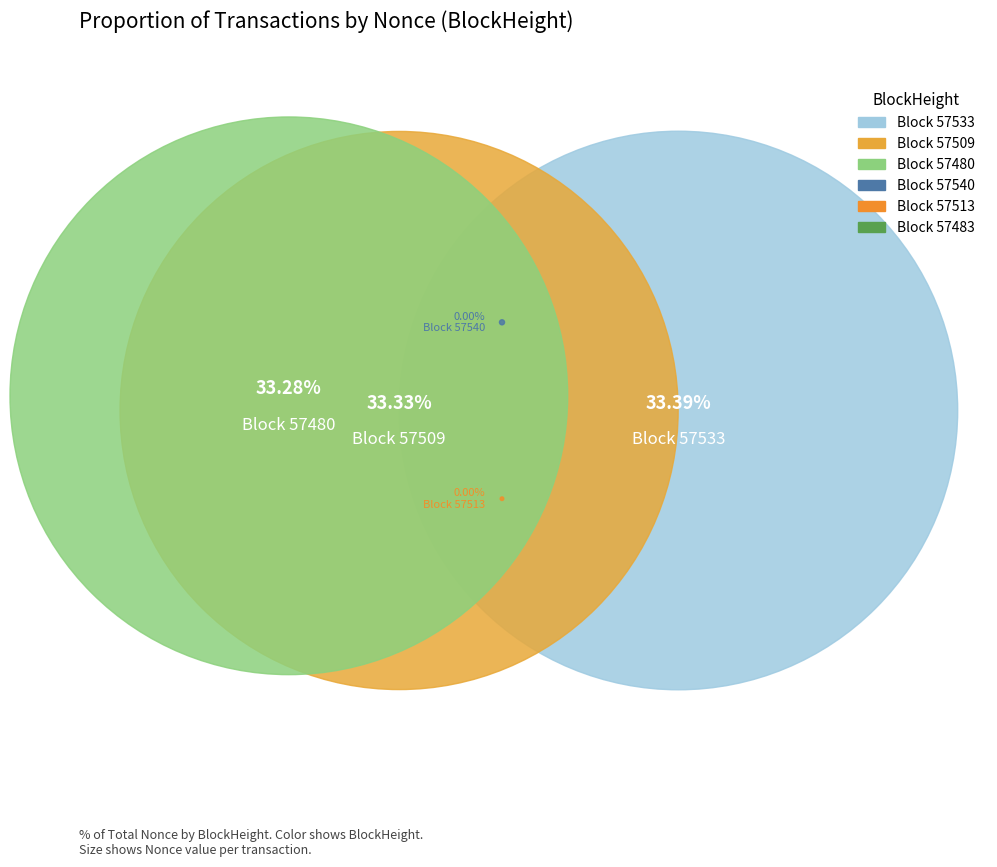

Is there any slice that represents more than half of the pie?

No